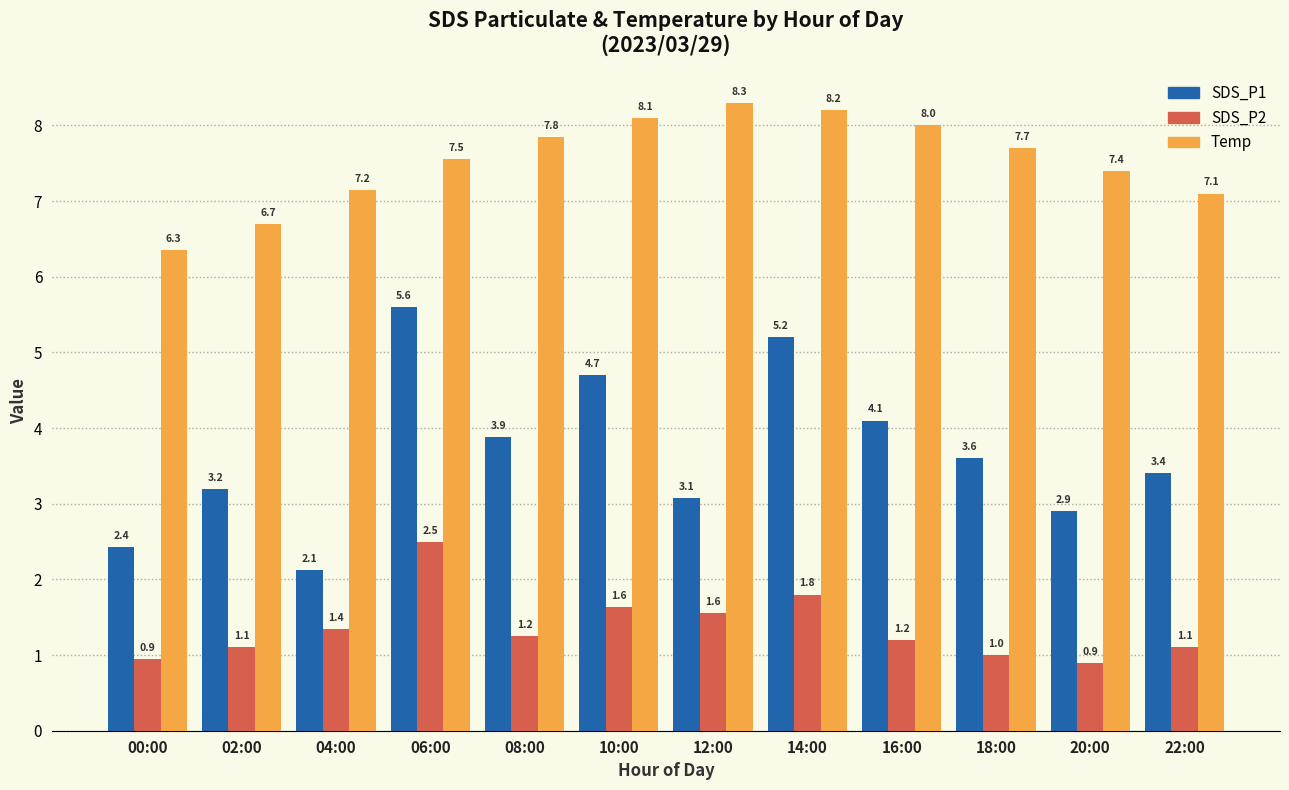

What is the total value across all series at 16:00?

13.3